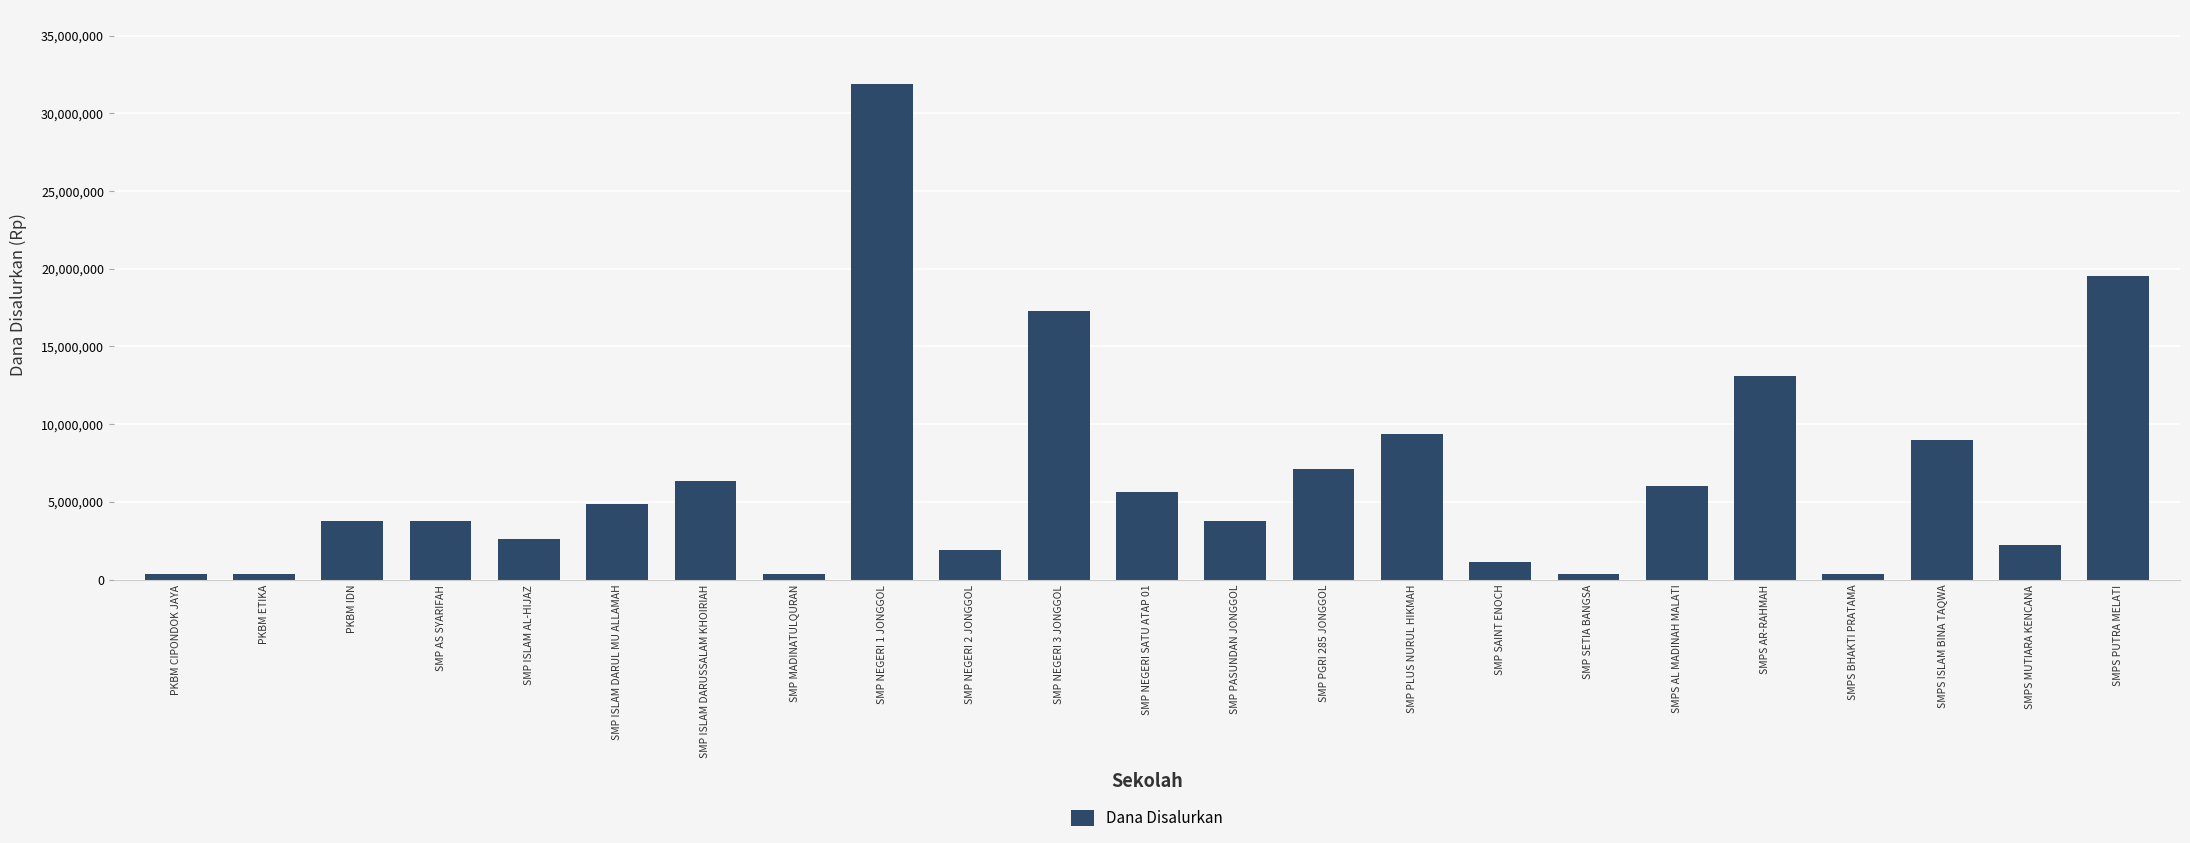

What is the minimum value shown in the chart?

375000